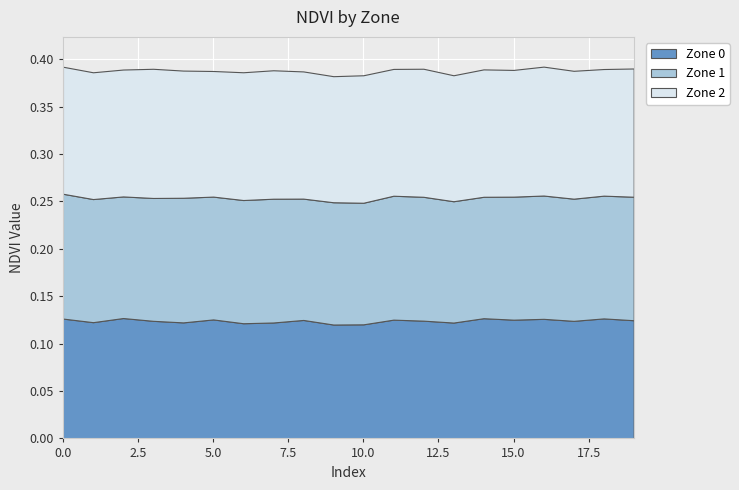

Between 1 and 17, which is larger?

17